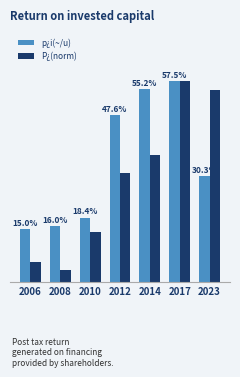

Is the value of P¿(norm) at 2014 greater than the value of p¿i(~/u) at 2012?

No